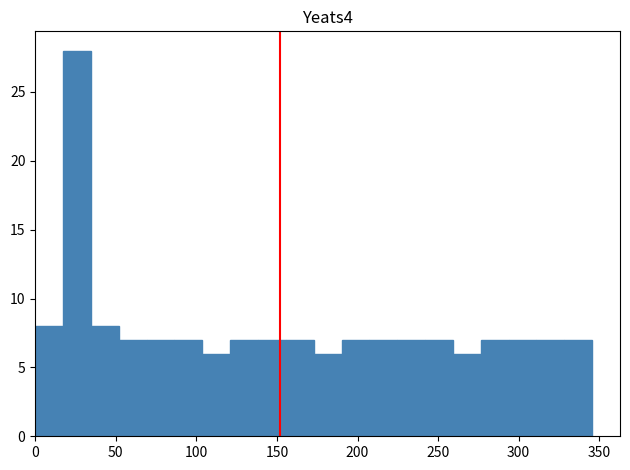

Read against the x-axis, roughly where is the centre of the tallest bar?

25